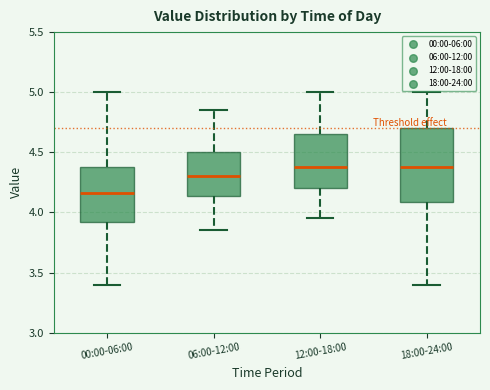

Reading left to right, read every box against the y-axis: the position of its median line, the range the box covers, and the ends of its whiskers. The values are not printed on the chart, so give them approximately, as read against the axis.

00:00-06:00: median 4.15, box 3.90 to 4.40, whiskers 3.40 to 5.00
06:00-12:00: median 4.30, box 4.15 to 4.50, whiskers 3.85 to 4.85
12:00-18:00: median 4.40, box 4.20 to 4.65, whiskers 3.95 to 5.00
18:00-24:00: median 4.40, box 4.10 to 4.70, whiskers 3.40 to 5.00